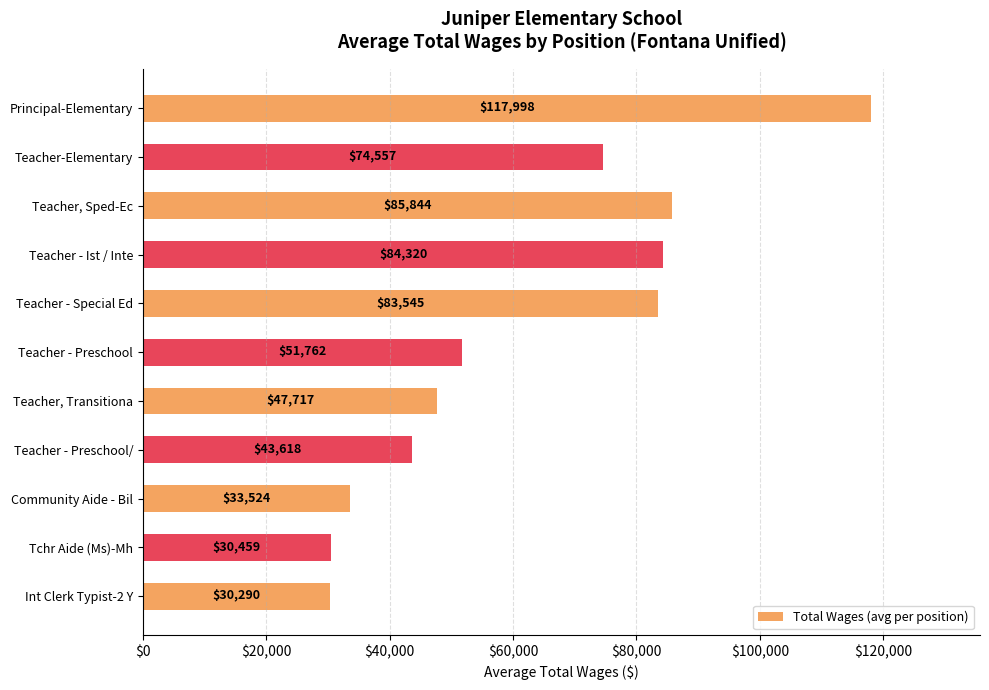

Rank the categories by value from lowest to highest.

Int Clerk Typist-2 Y, Tchr Aide (Ms)-Mh, Community Aide - Bil, Teacher - Preschool/, Teacher, Transitiona, Teacher - Preschool, Teacher-Elementary, Teacher - Special Ed, Teacher - Ist / Inte, Teacher, Sped-Ec, Principal-Elementary